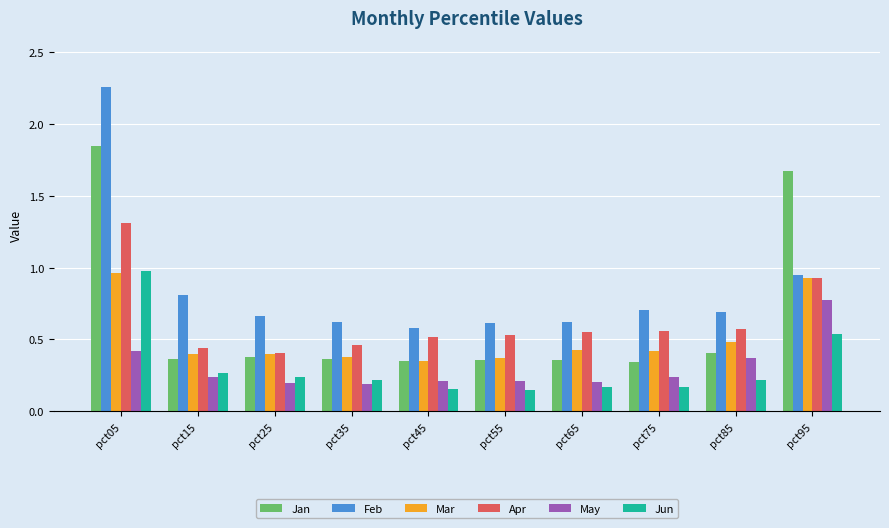

How many groups of bars are there?

10